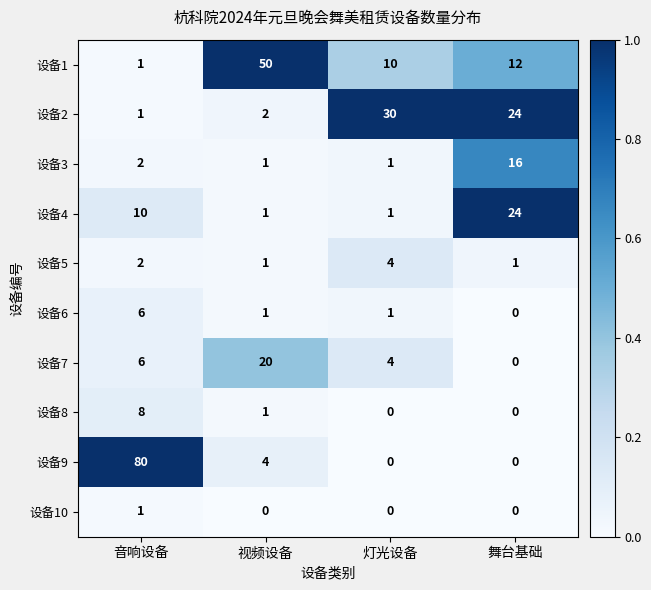

At which label does 设备8 reach its peak?

音响设备